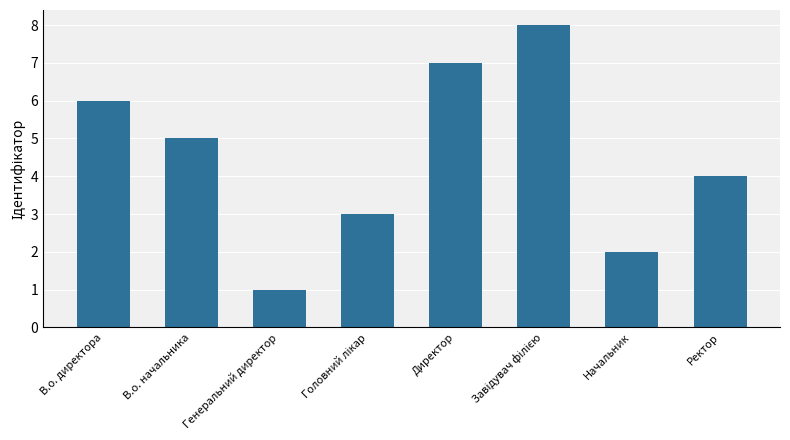

Reading left to right, extract all data points from this chart.

6	5	1	3	7	8	2	4